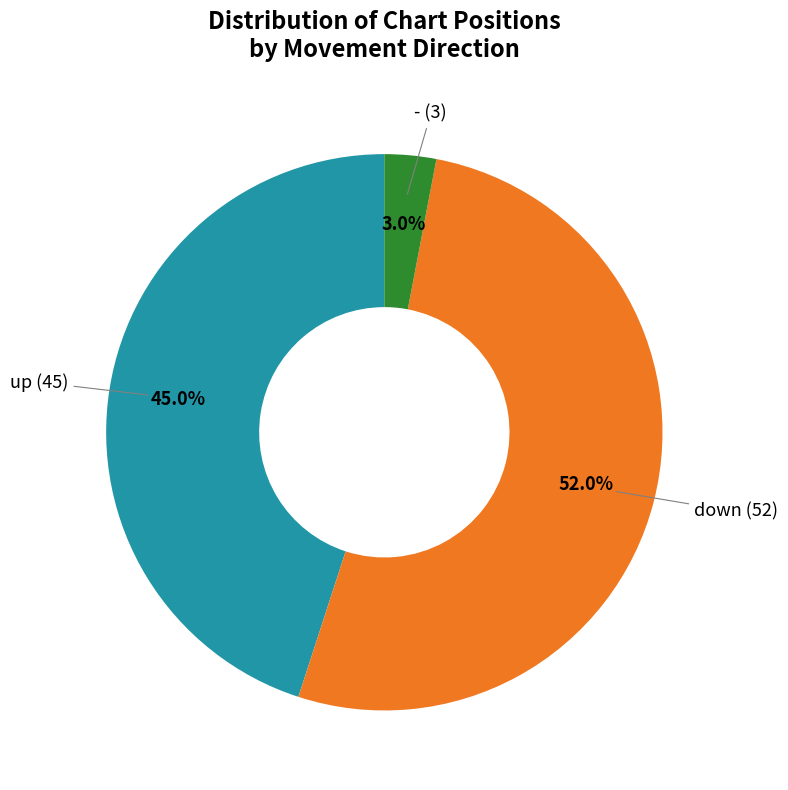

Is there any slice that represents more than half of the pie?

Yes